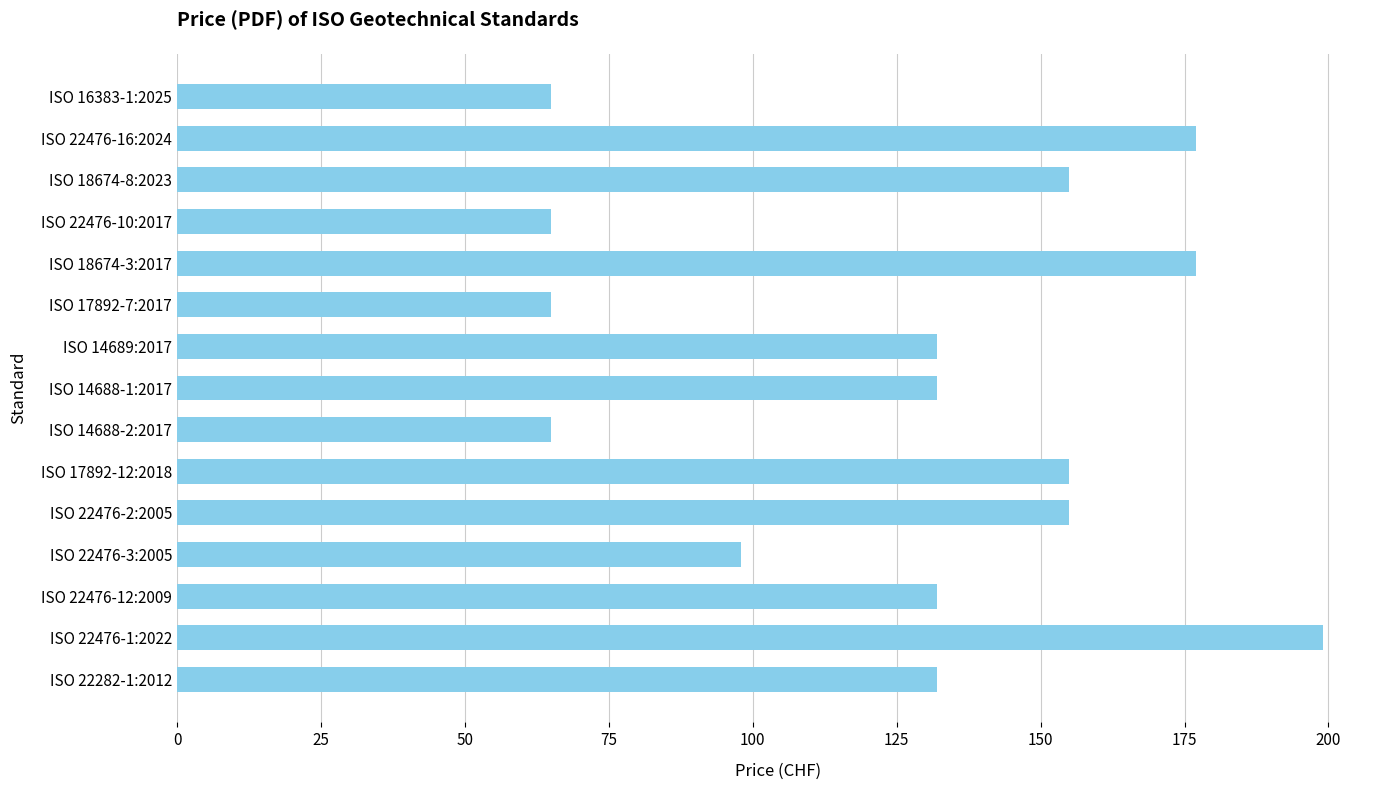

What is the average value?

127